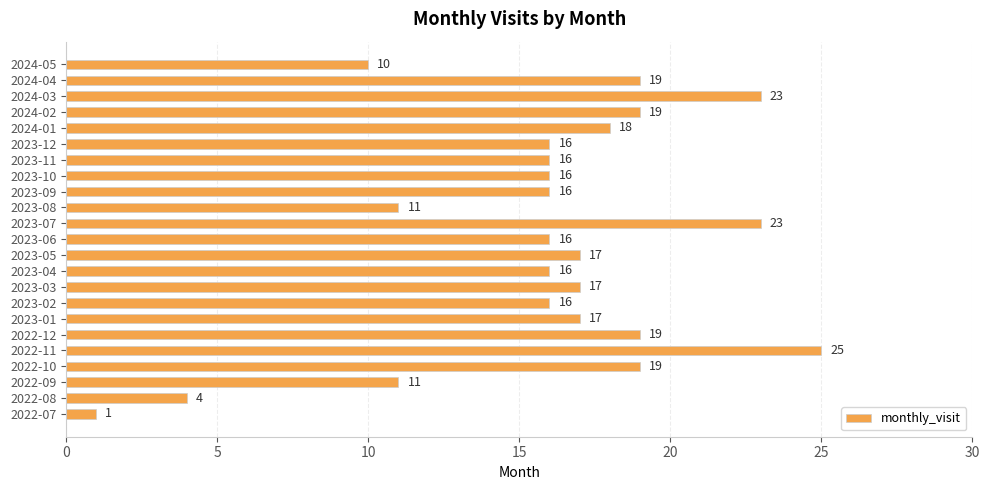

What is the smallest value displayed?

1